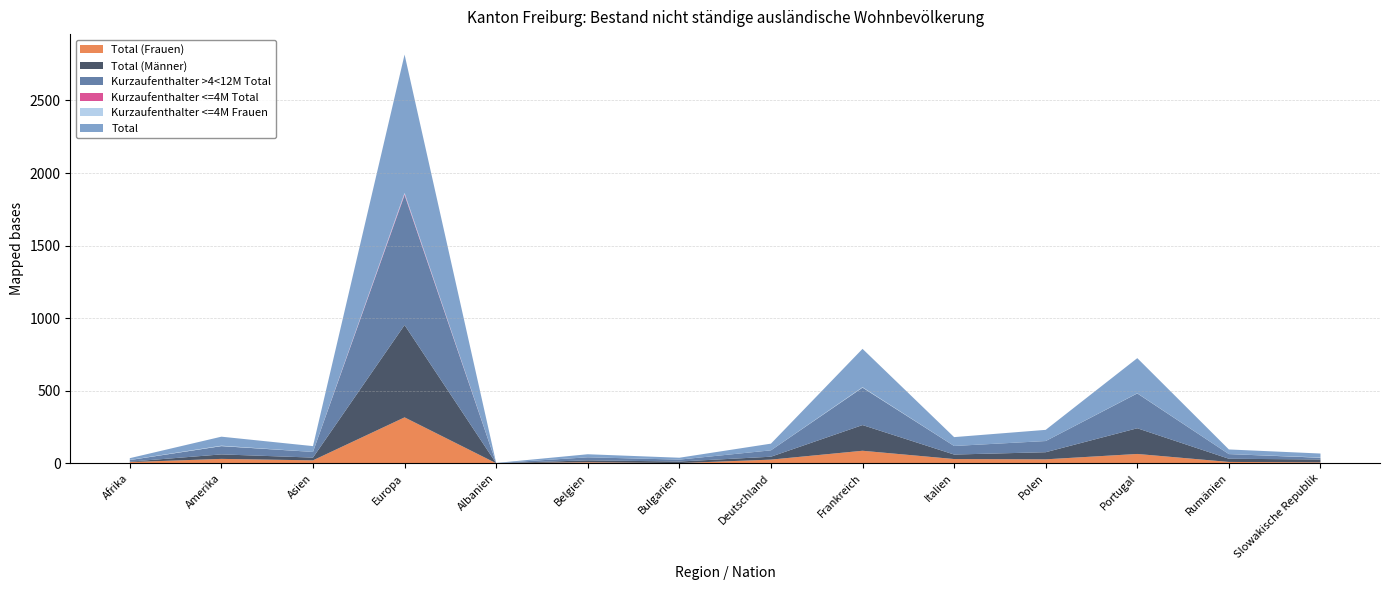

Reading right to left, transcribe all the data shown in this chart.

Total (Frauen): Slowakische Republik=7	Rumänien=10	Portugal=65	Polen=28	Italien=30	Frankreich=87	Deutschland=26	Bulgarien=2	Belgien=8	Albanien=1	Europa=317	Asien=21	Amerika=31	Afrika=9
Total (Männer): Slowakische Republik=20	Rumänien=22	Portugal=177	Polen=49	Italien=31	Frankreich=177	Deutschland=20	Bulgarien=11	Belgien=13	Albanien=0	Europa=636	Asien=19	Amerika=31	Afrika=3
Kurzaufenthalter >4<12M Total: Slowakische Republik=12	Rumänien=32	Portugal=240	Polen=77	Italien=59	Frankreich=258	Deutschland=44	Bulgarien=13	Belgien=21	Albanien=1	Europa=895	Asien=39	Amerika=57	Afrika=11
Kurzaufenthalter <=4M Total: Slowakische Republik=0	Rumänien=0	Portugal=0	Polen=0	Italien=0	Frankreich=0	Deutschland=0	Bulgarien=0	Belgien=0	Albanien=0	Europa=7	Asien=0	Amerika=0	Afrika=0
Kurzaufenthalter <=4M Frauen: Slowakische Republik=2	Rumänien=0	Portugal=1	Polen=0	Italien=0	Frankreich=3	Deutschland=0	Bulgarien=0	Belgien=0	Albanien=0	Europa=8	Asien=0	Amerika=3	Afrika=1
Total: Slowakische Republik=27	Rumänien=32	Portugal=242	Polen=77	Italien=61	Frankreich=264	Deutschland=46	Bulgarien=13	Belgien=21	Albanien=1	Europa=953	Asien=40	Amerika=62	Afrika=12